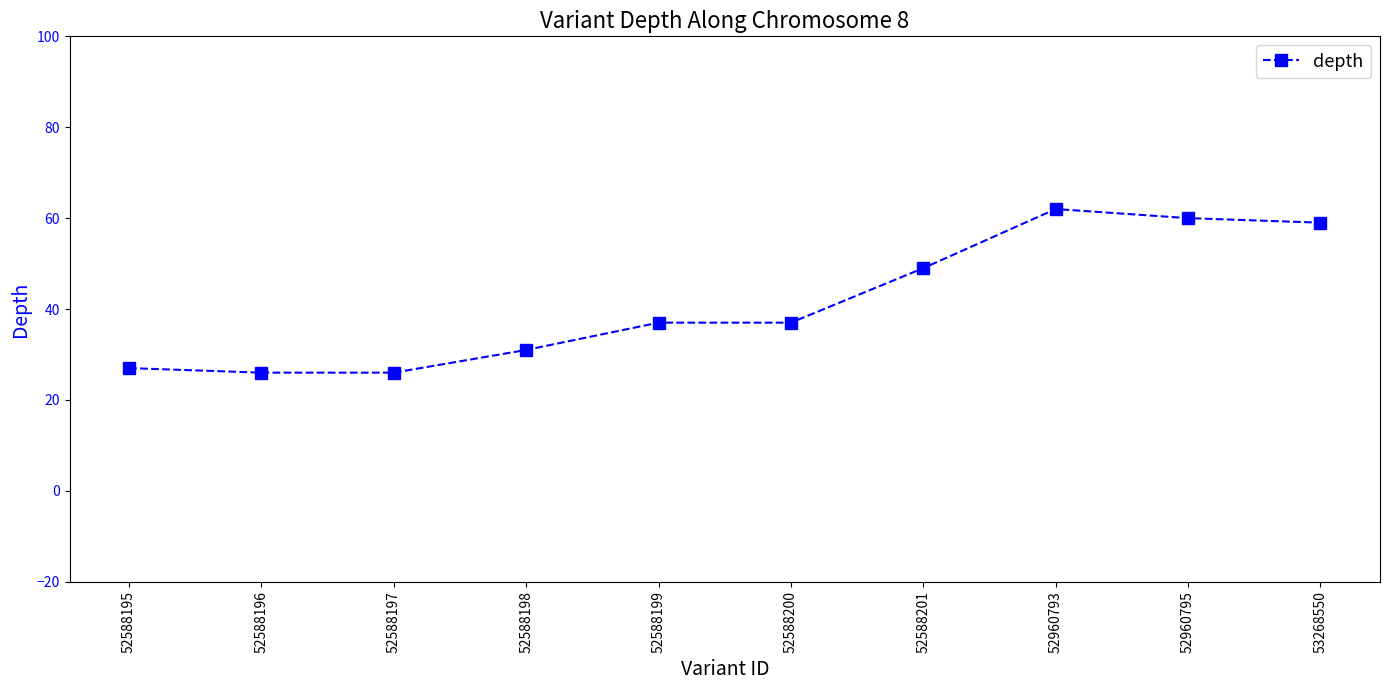

What is the minimum value shown in the chart?

26